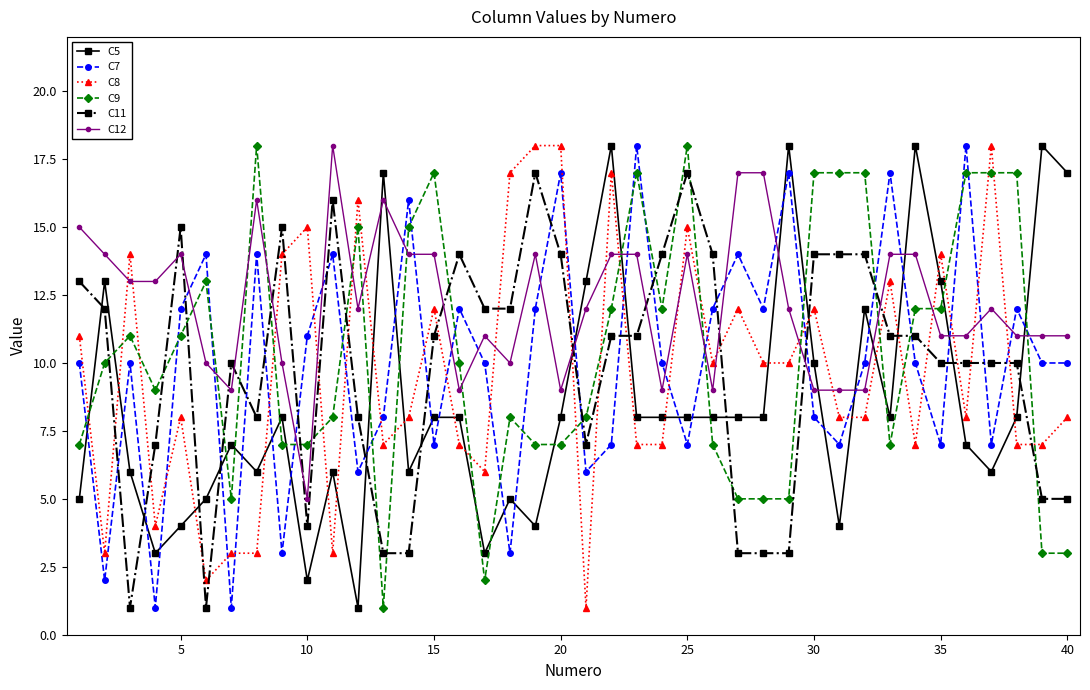

Which series ends up on top after the final intersection of C9 and C8?

C8